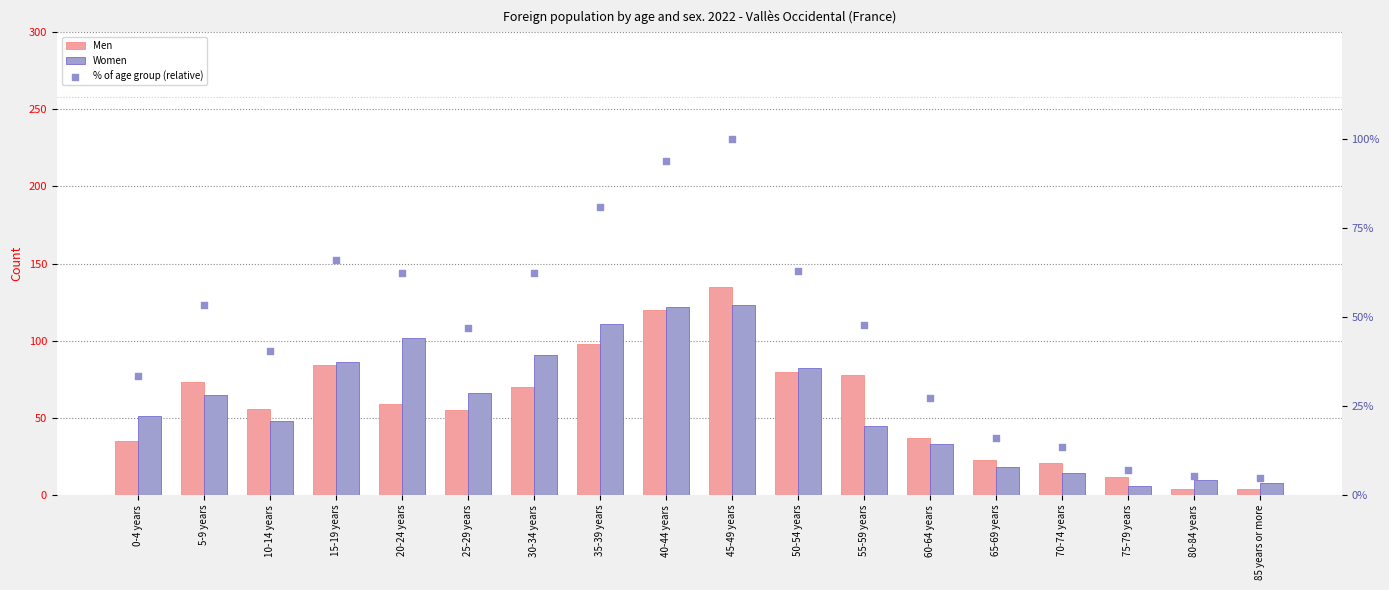

Which series has the largest Y range (max minus min)?

Men